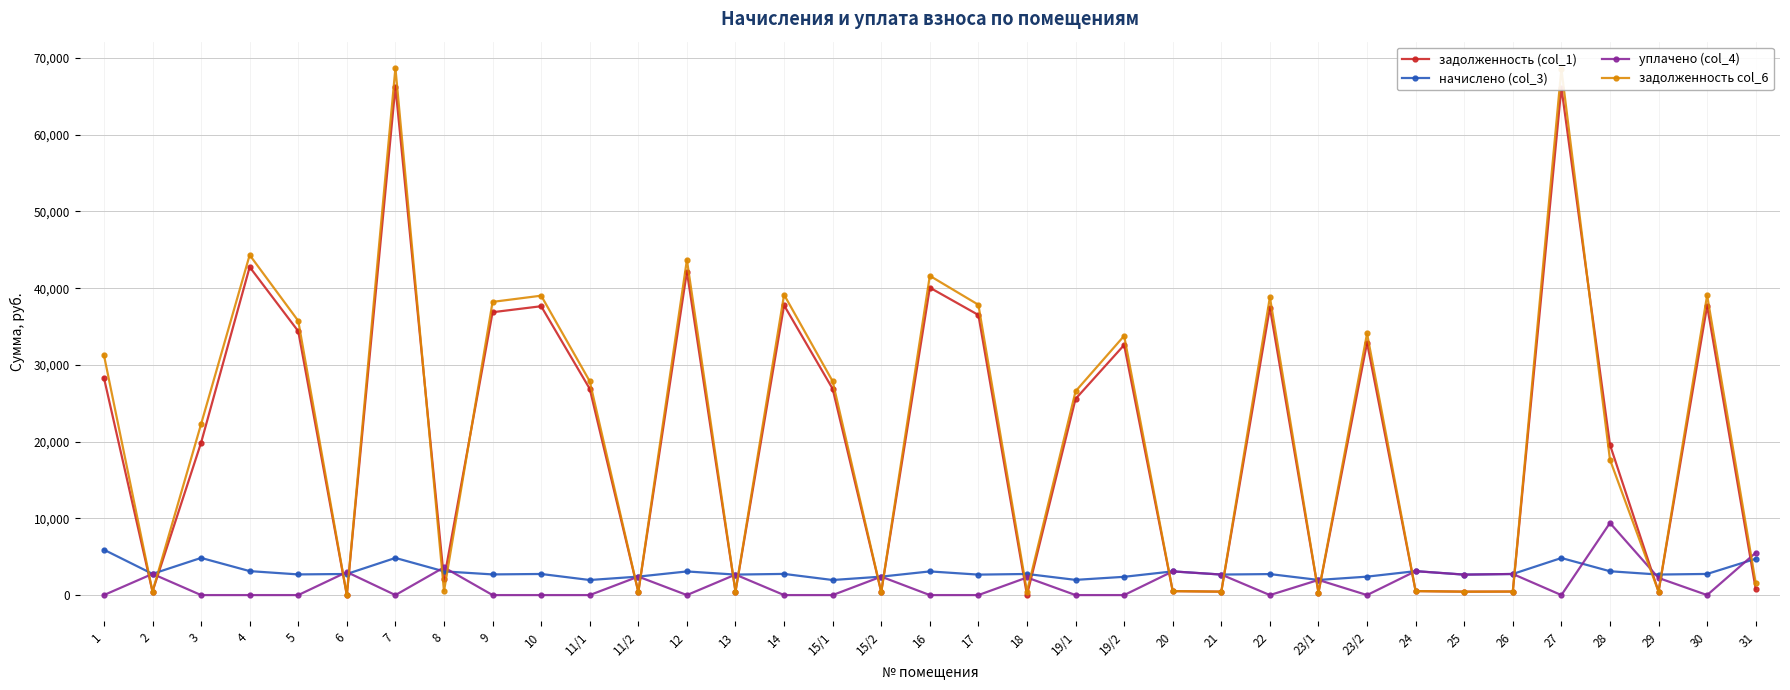

What is the value of the задолженность col_6 point at the 31st from the left?

68566.7